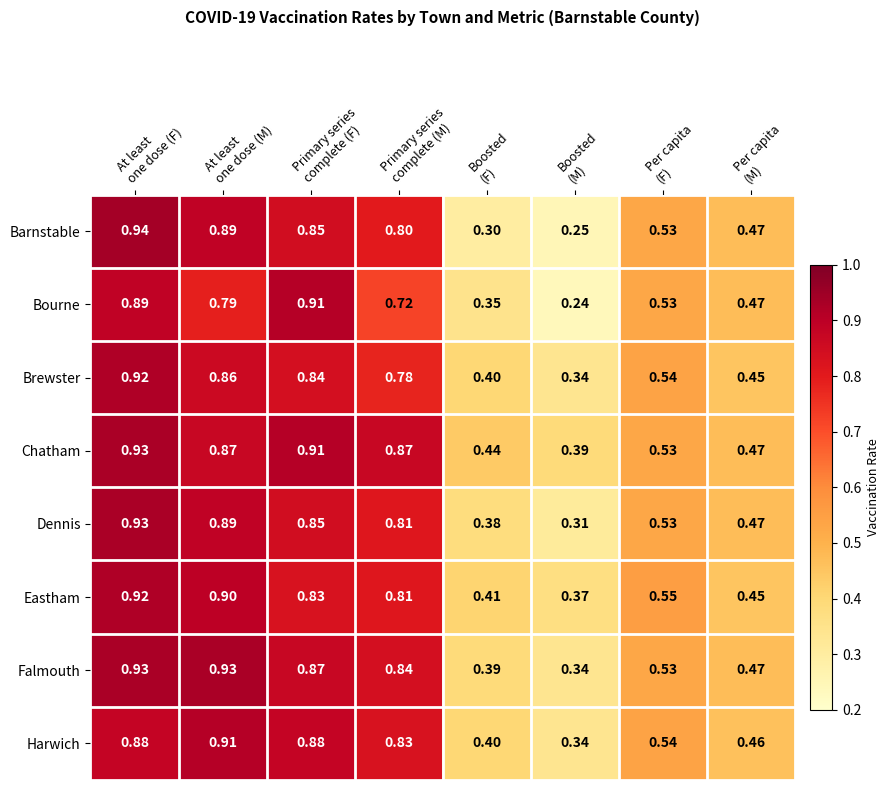

Which series has the largest total across all categories?

Chatham